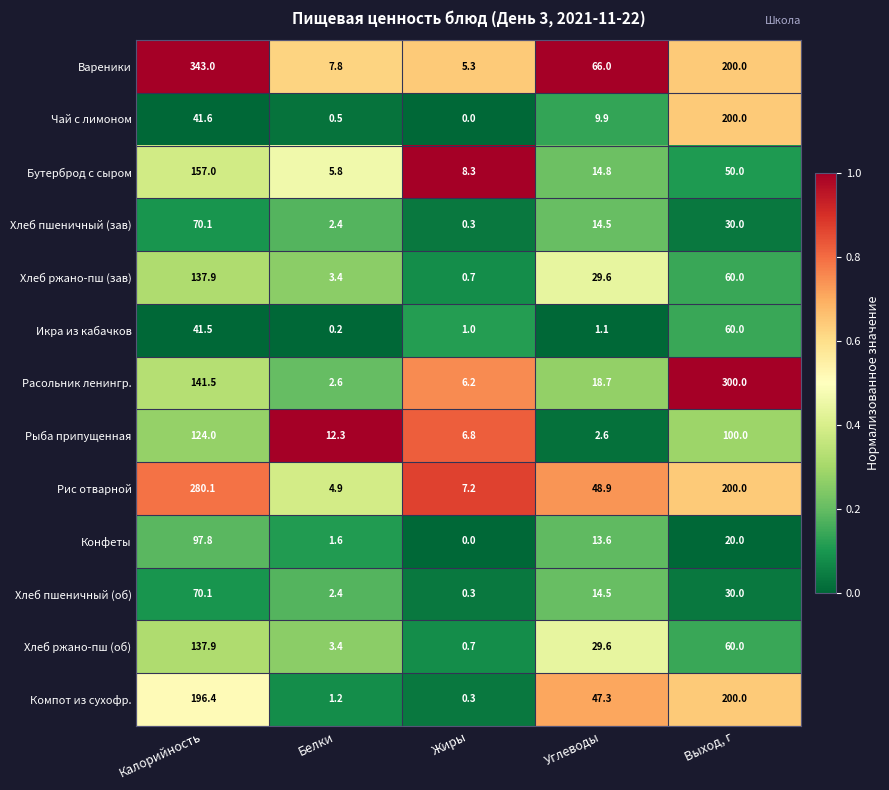

Which series changed the most between Калорийность and Углеводы?

Вареники